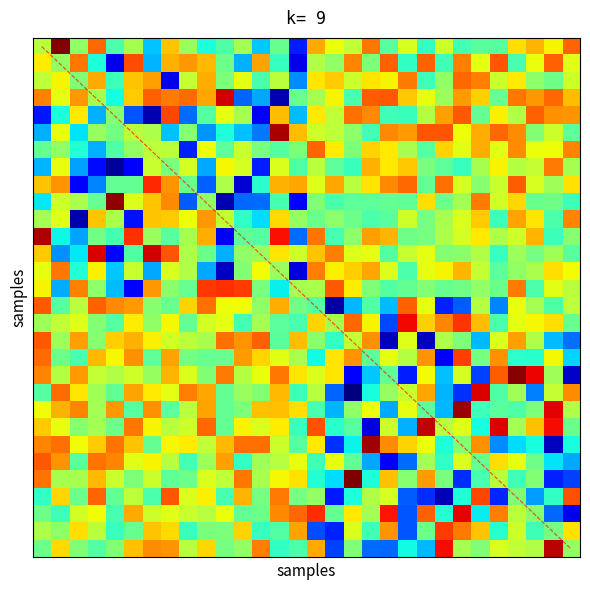

The value of 6807e2352c645c272684be985a946b956f6f25b at -1 is 0. True or false?

False